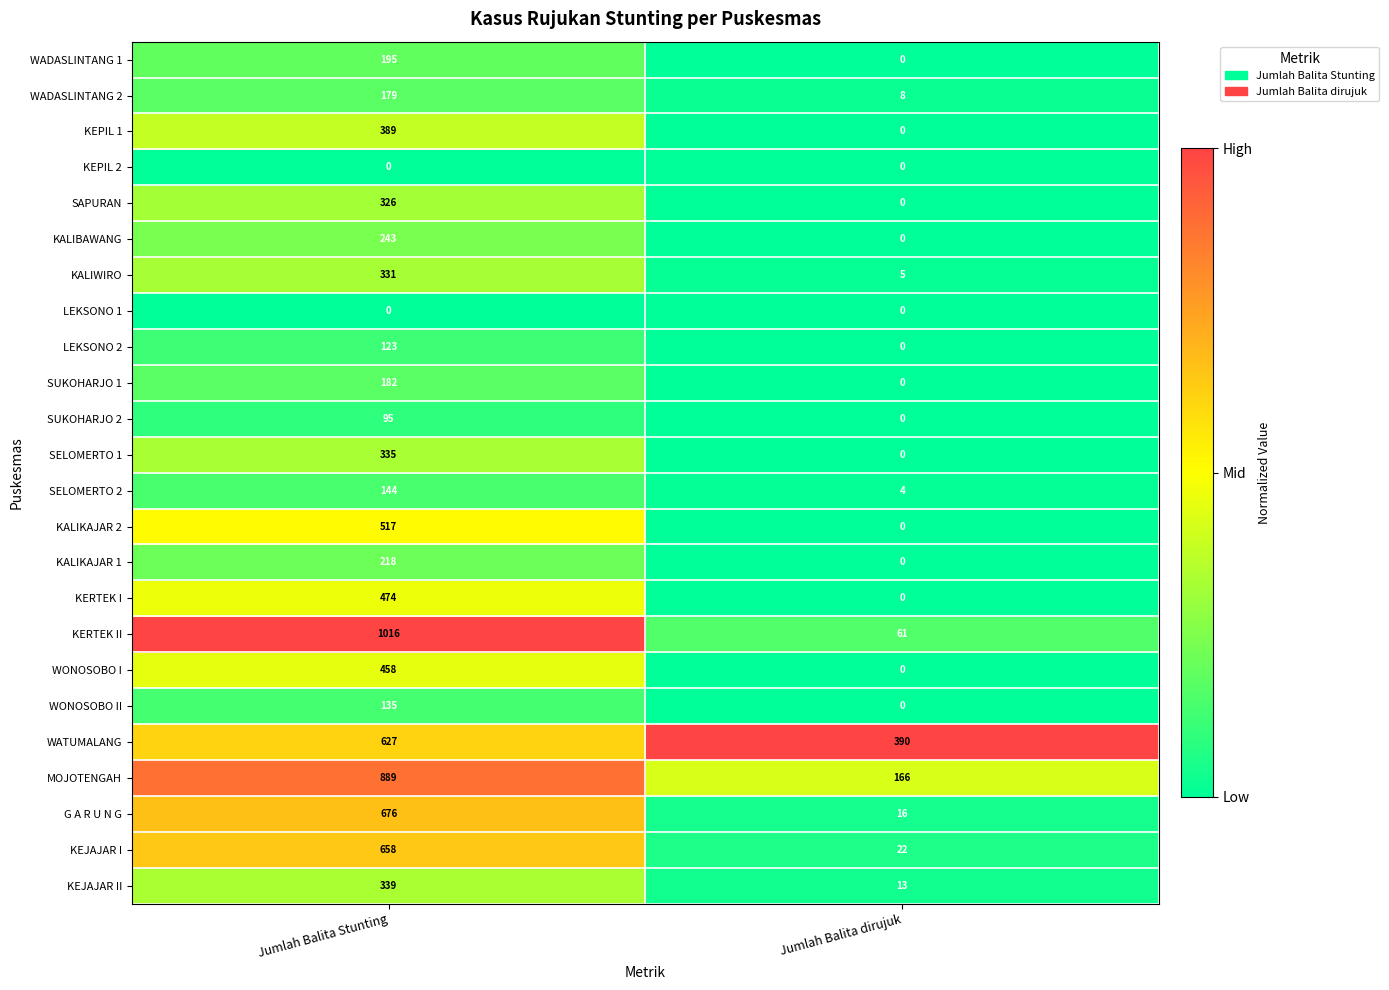

List the labels in order of KALIKAJAR 2 value, largest first.

Jumlah Balita Stunting, Jumlah Balita dirujuk